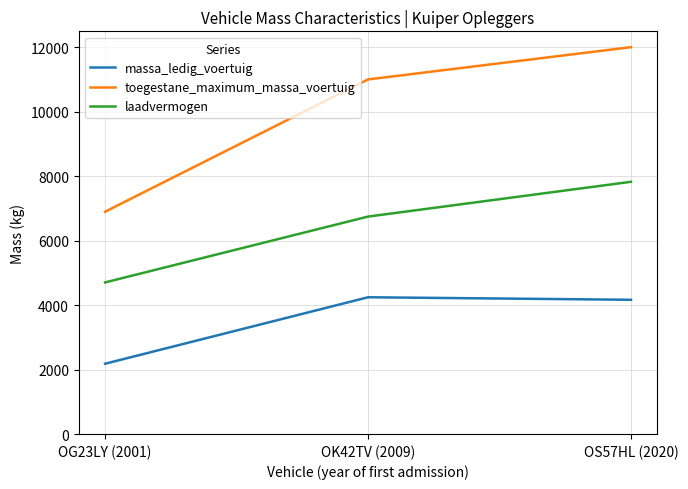

The value of laadvermogen at OK42TV (2009) is 9169. True or false?

False